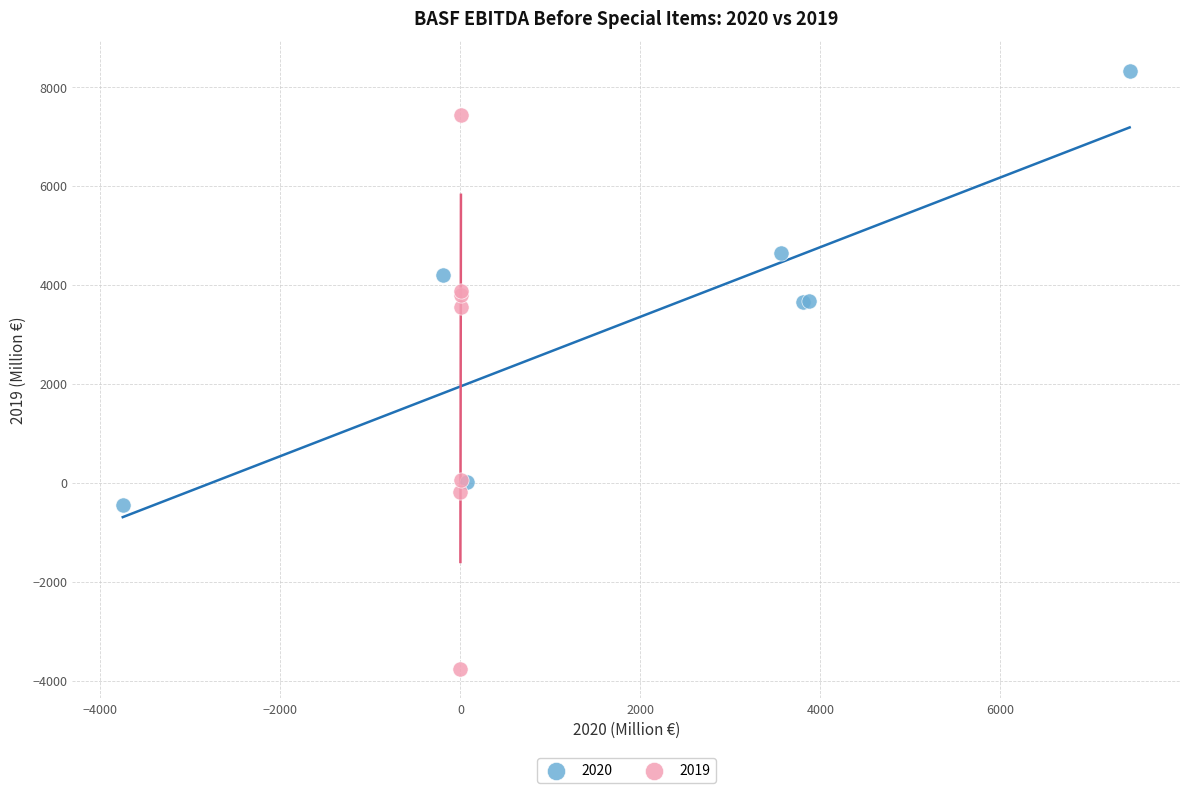

Which series contains the lowest Y value?

2019